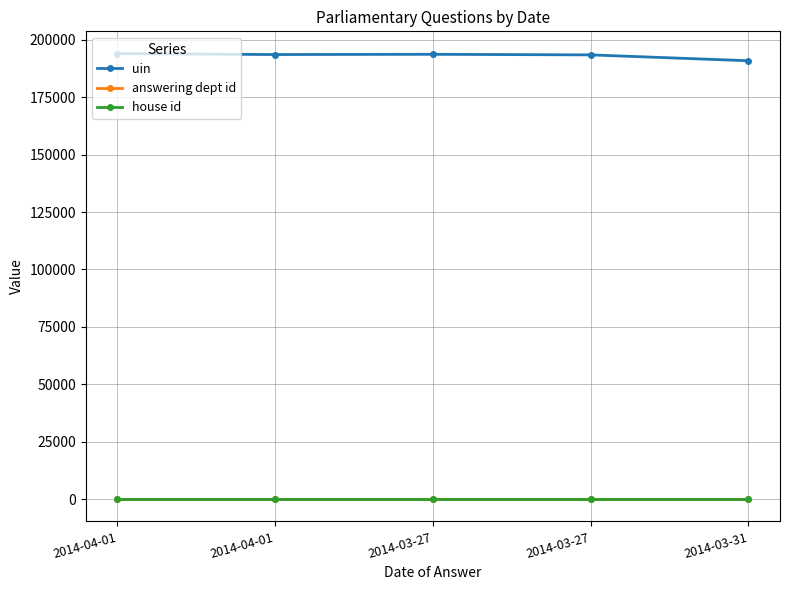

What are all the series names shown in the legend?

uin, answering dept id, house id